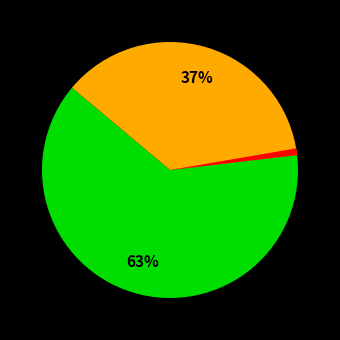

Does any single category account for the majority?

Yes